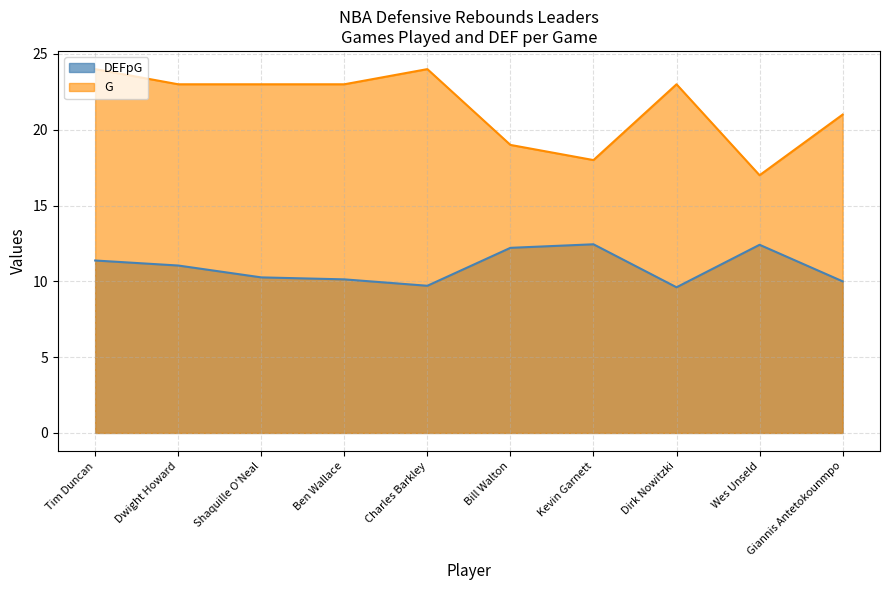

The value of G at Ben Wallace is 36.8. True or false?

False